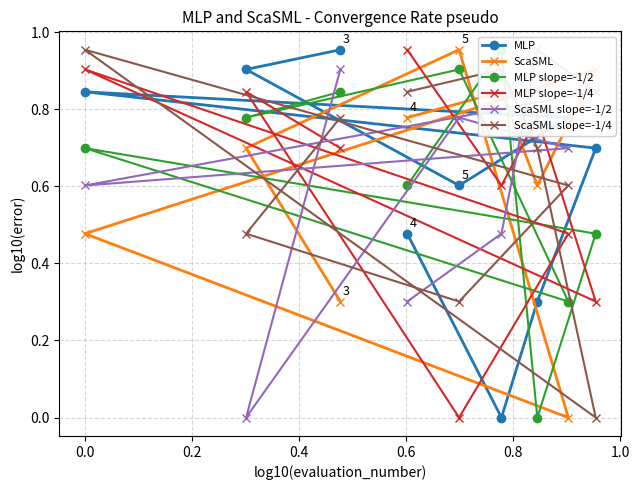

How many positive values does the ScaSML slope=-1/2 series have?

8